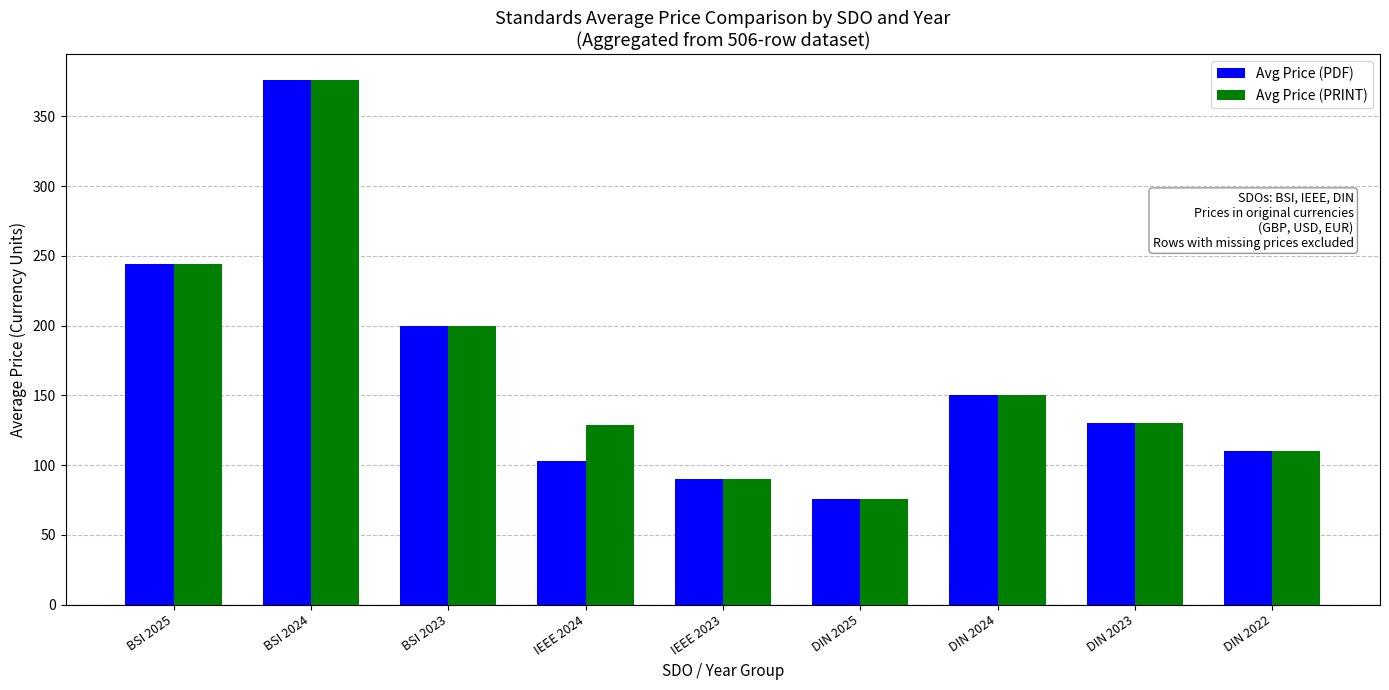

What is the maximum value for Avg Price (PDF)?

376.0